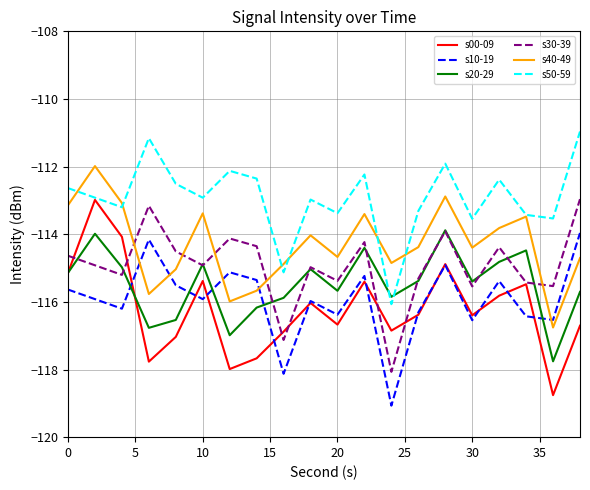

What is the maximum value shown in the chart?

-111.0